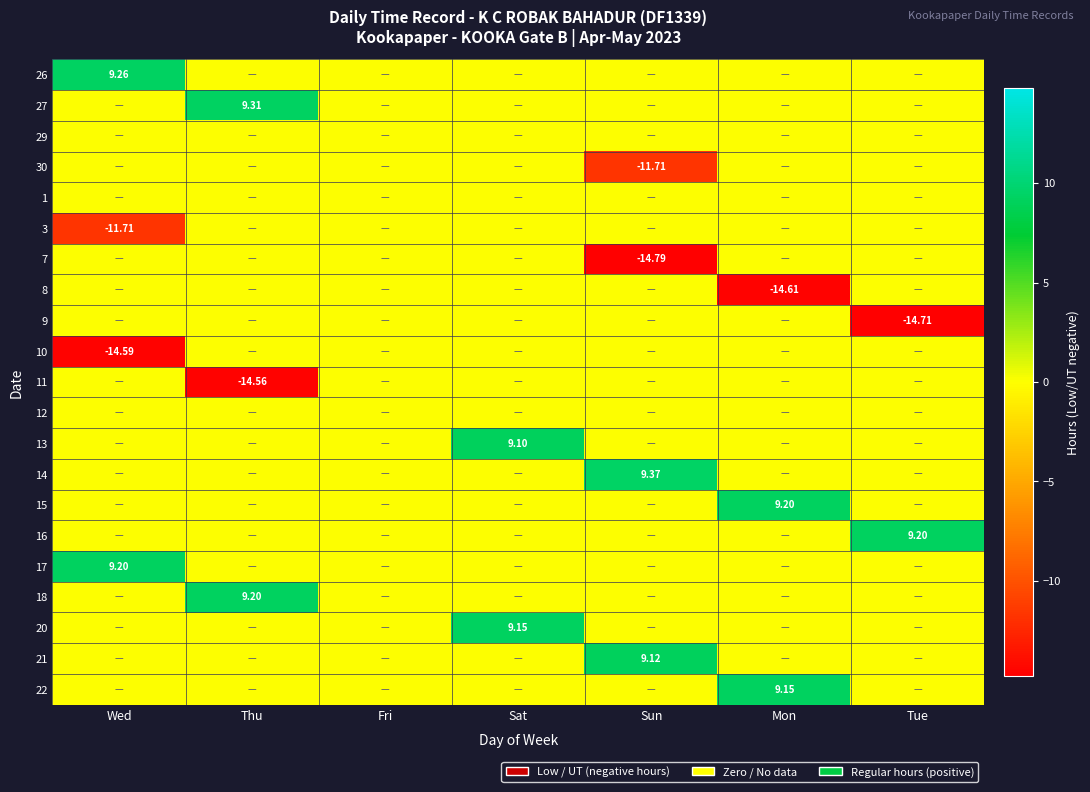

Between Fri and Tue, which series saw the biggest shift?

9